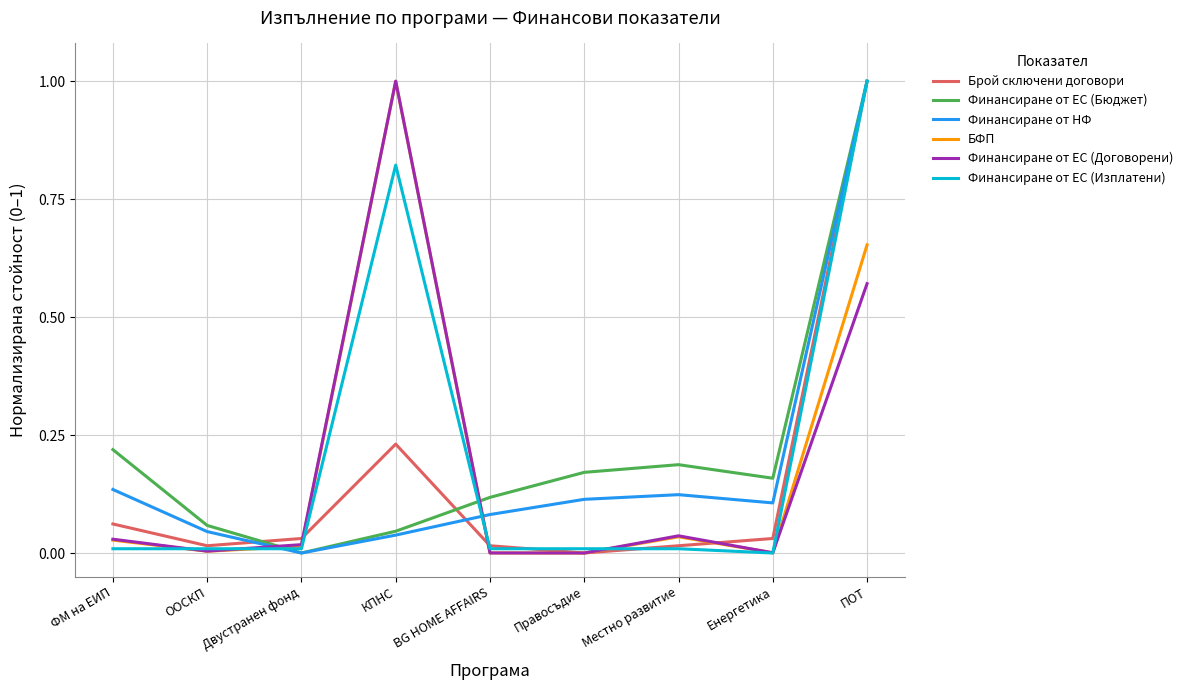

What is the greatest value displayed?

1.0